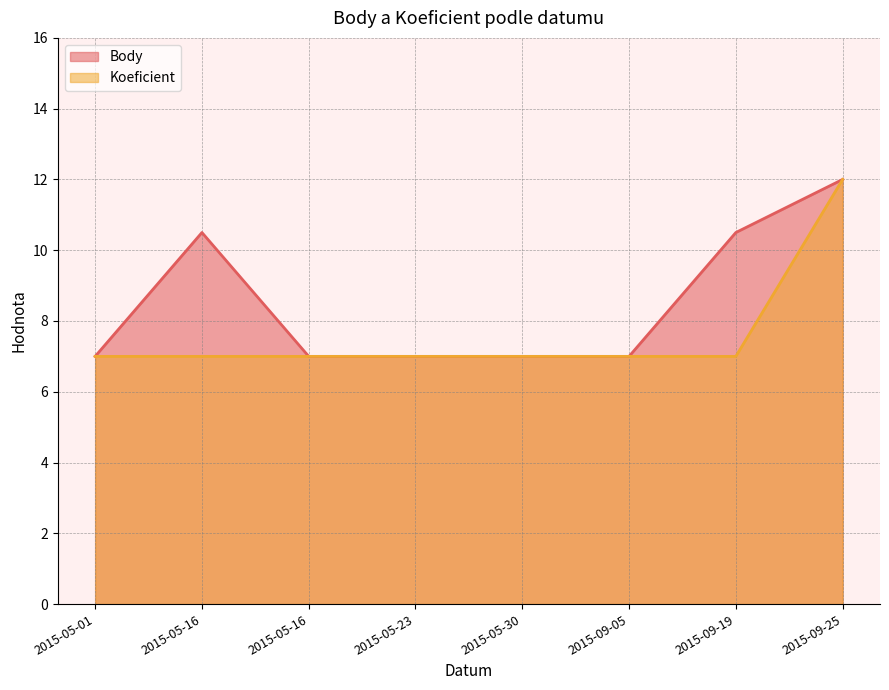

Count the Koeficient values in the range 7 to 8.

7